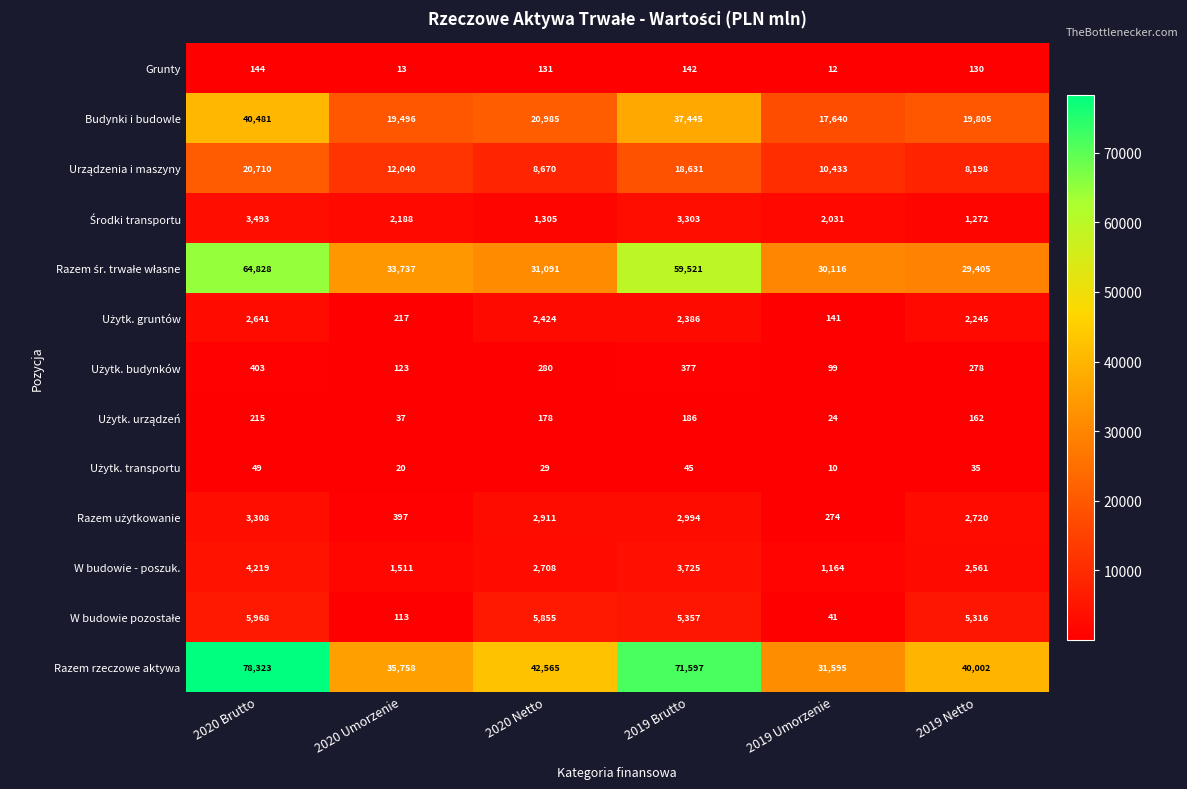

At which category does the chart reach its peak across all series?

2020 Brutto